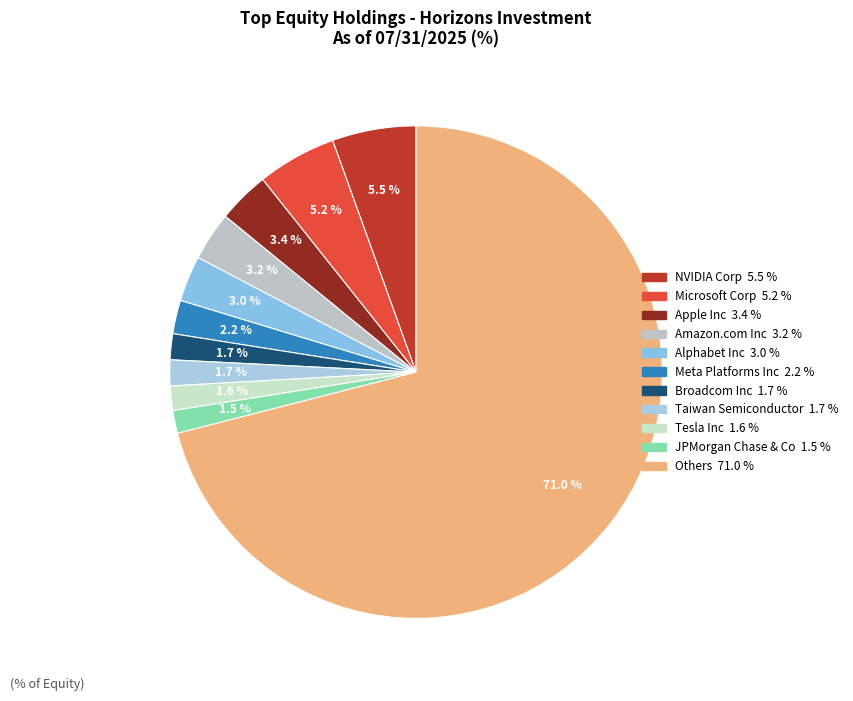

How many segments does this pie chart have?

11